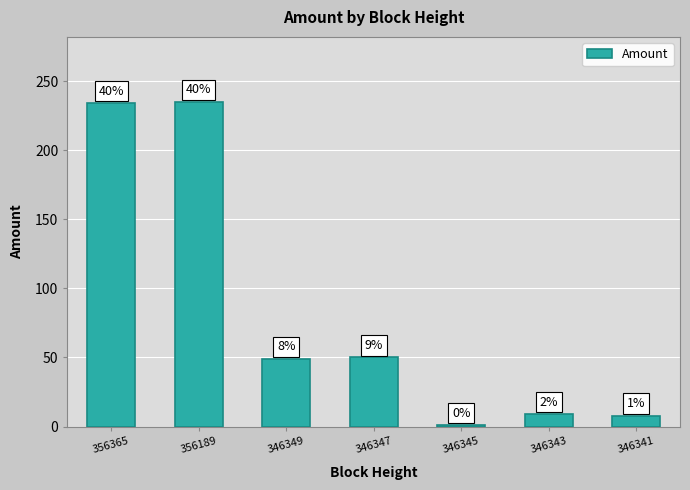

How many bars are there in total?

7